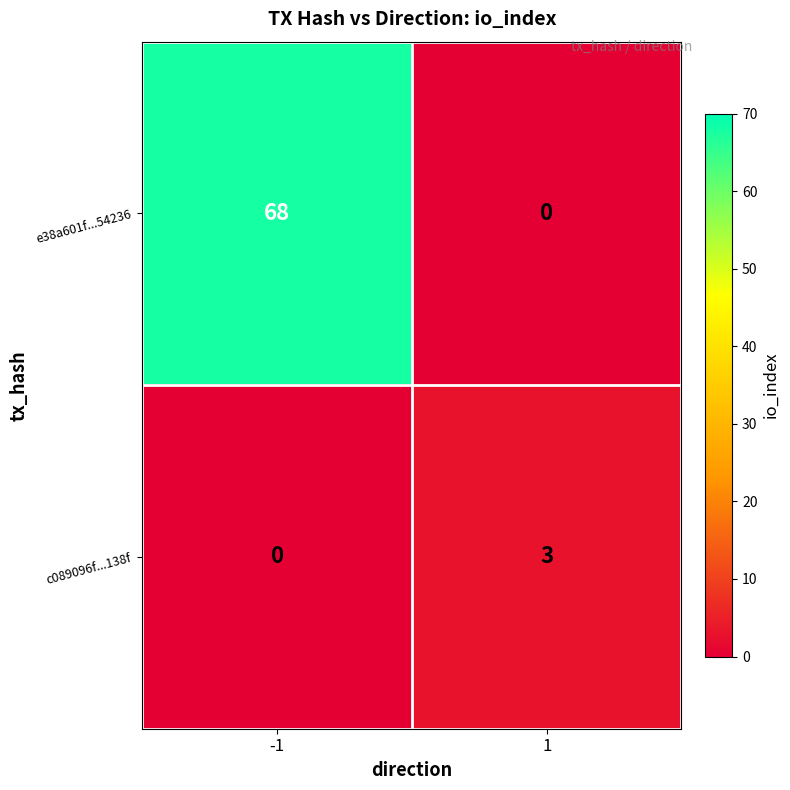

How many distinct data groups are displayed?

2